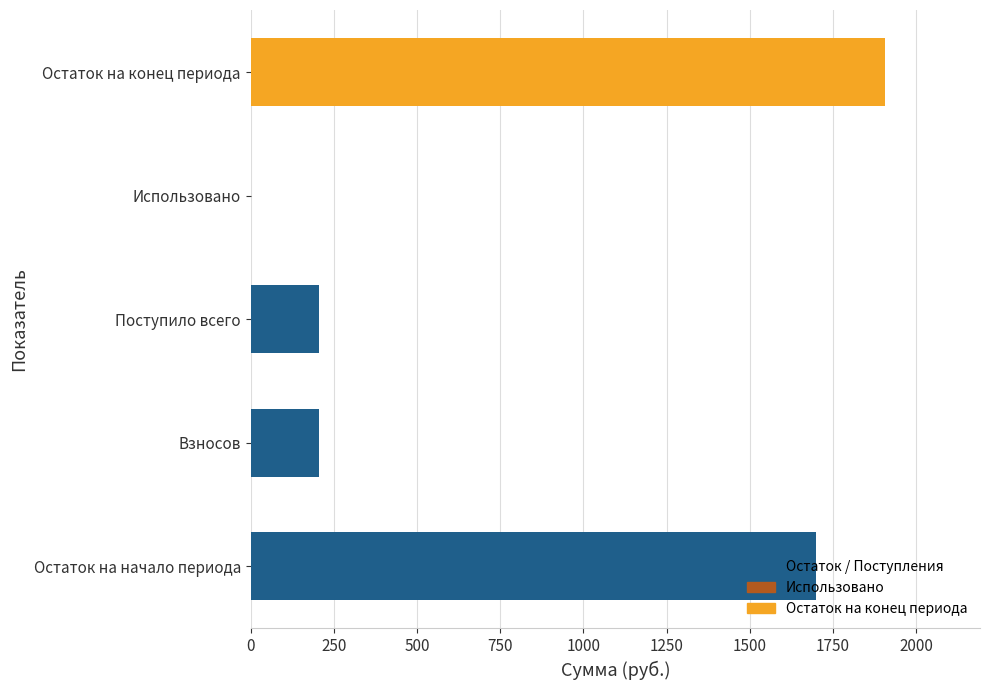

What value does the data have at Взносов?

205.7